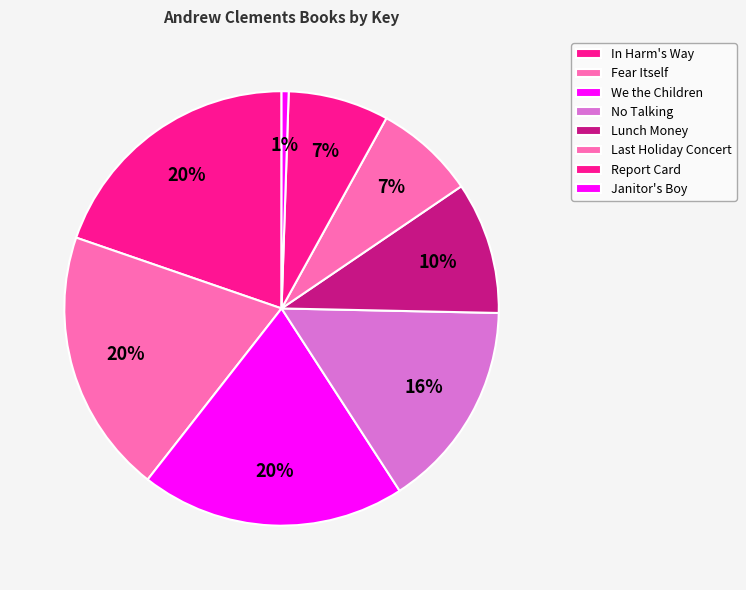

Does Lunch Money account for over 50% of the chart?

No